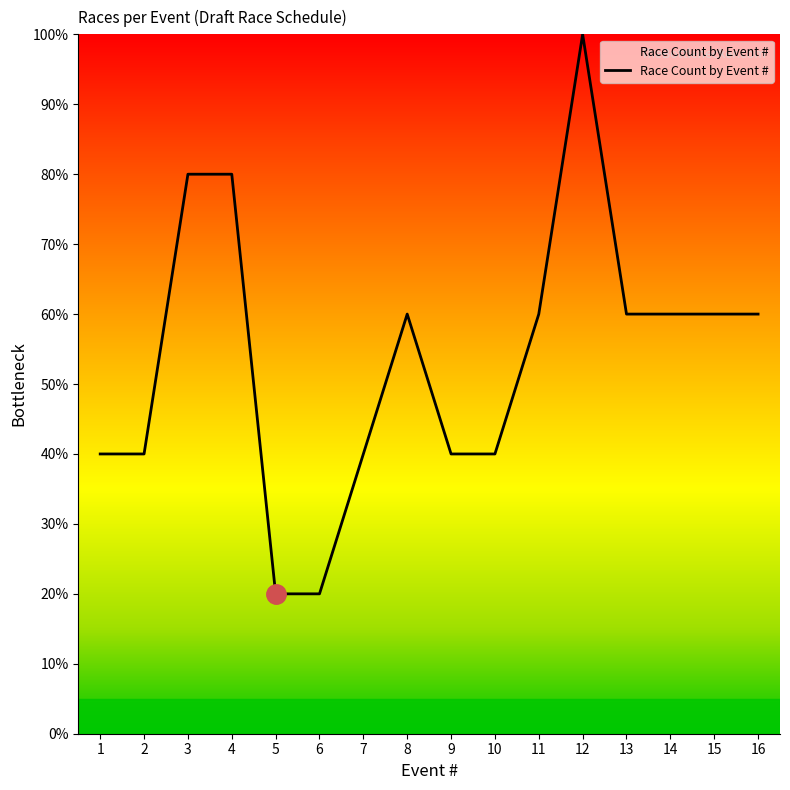

How many distinct data groups are displayed?

1